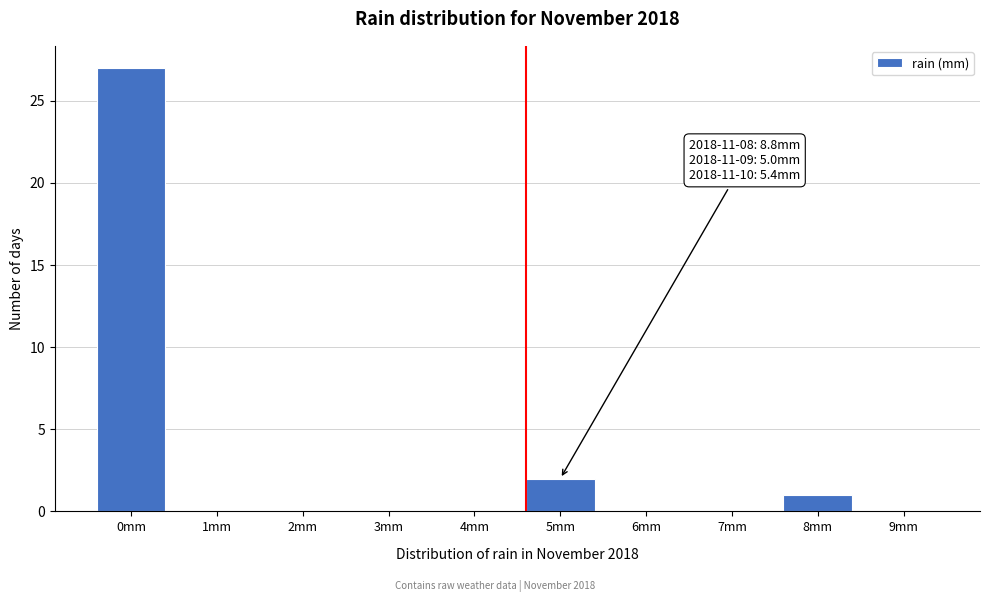

Reading left to right, extract all data points from this chart.

0mm=27	1mm=0	2mm=0	3mm=0	4mm=0	5mm=2	6mm=0	7mm=0	8mm=1	9mm=0